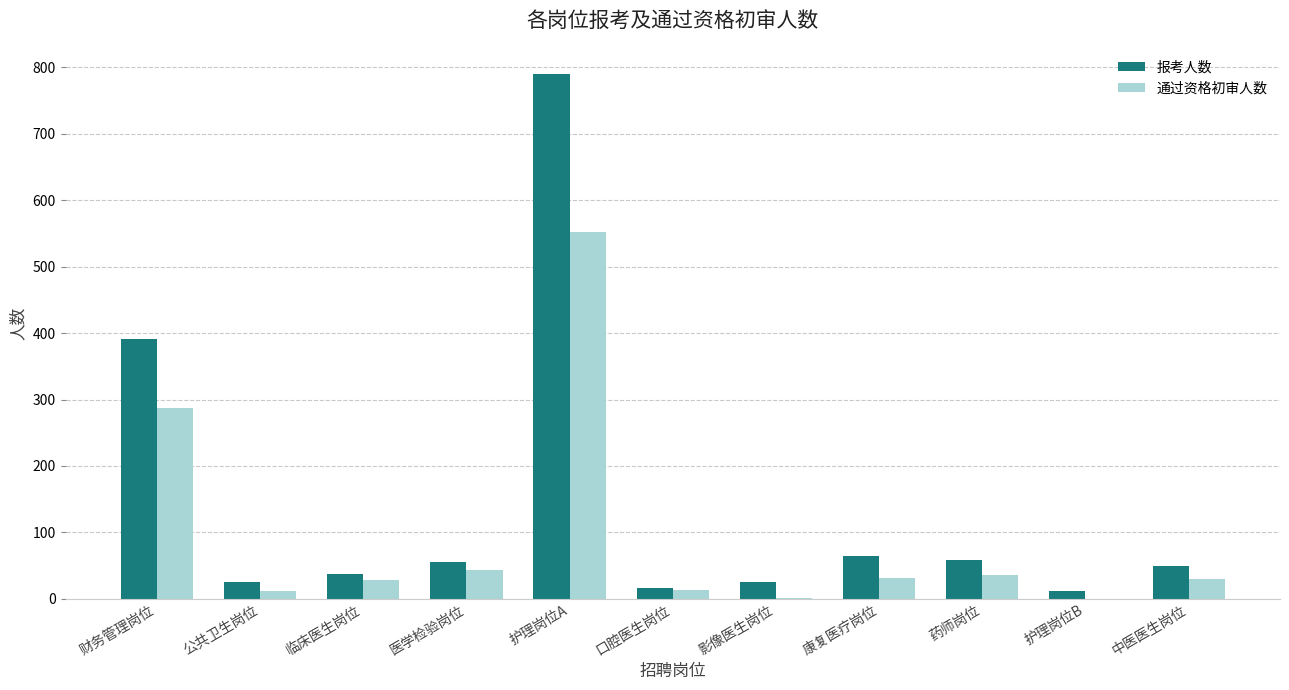

What is the sum of the 报考人数 values at 医学检验岗位 and 护理岗位B?

68